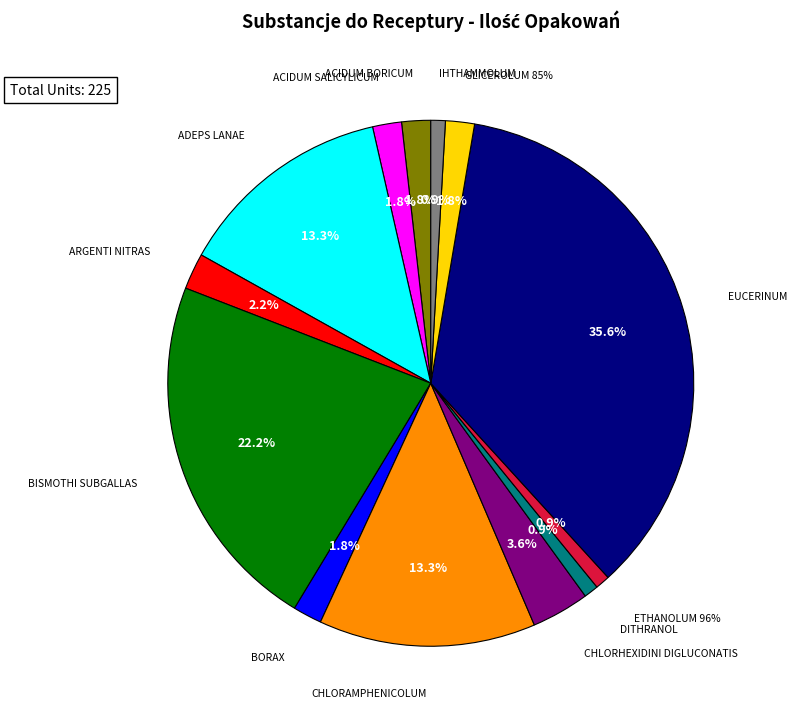

What percentage is the ETHANOLUM 96% slice, to the nearest percent?

1%